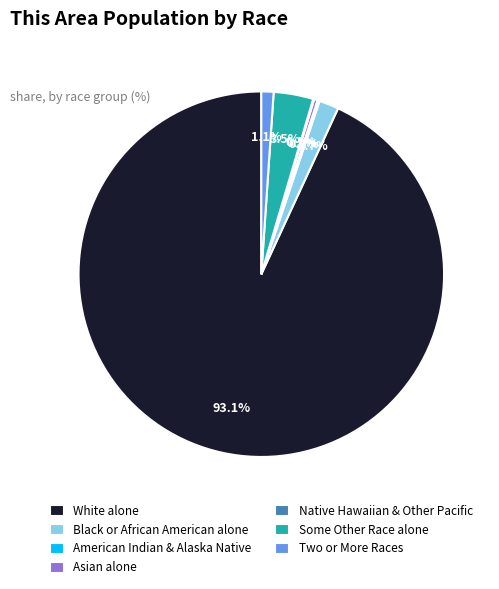

To the nearest percent, what is the combined percentage of Some Other Race alone and Two or More Races?

5%